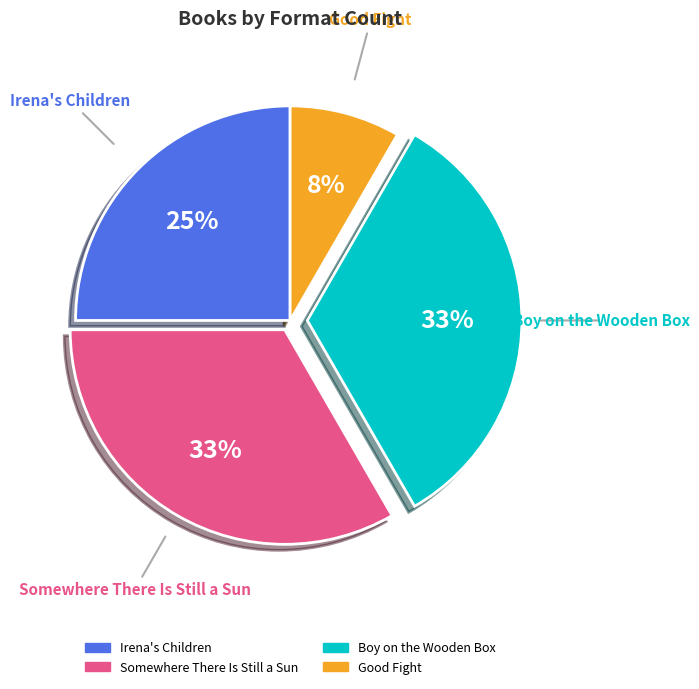

Which has a higher value, Good Fight or Somewhere There Is Still a Sun?

Somewhere There Is Still a Sun